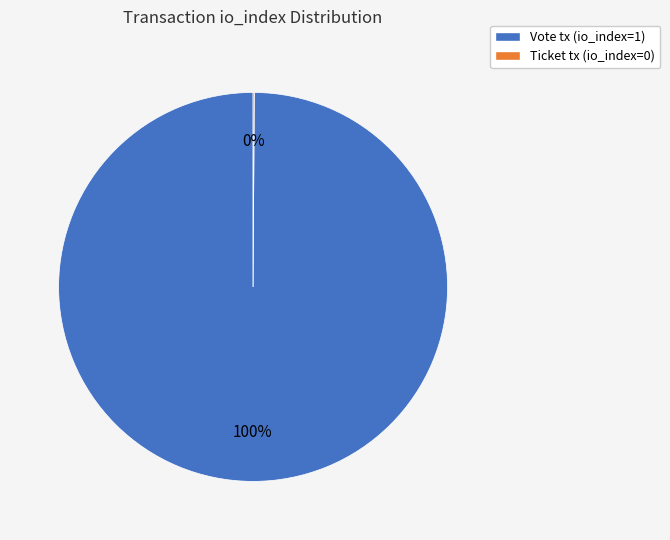

What is the majority slice?

Vote tx (io_index=1)